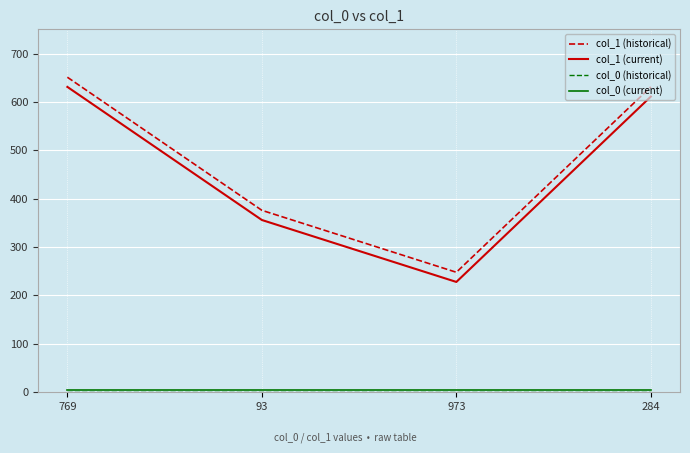

What is the sum of all col_1 (historical) values?

1906